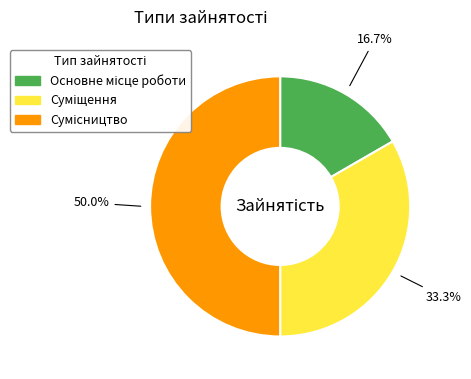

Count the number of slices in the pie.

3